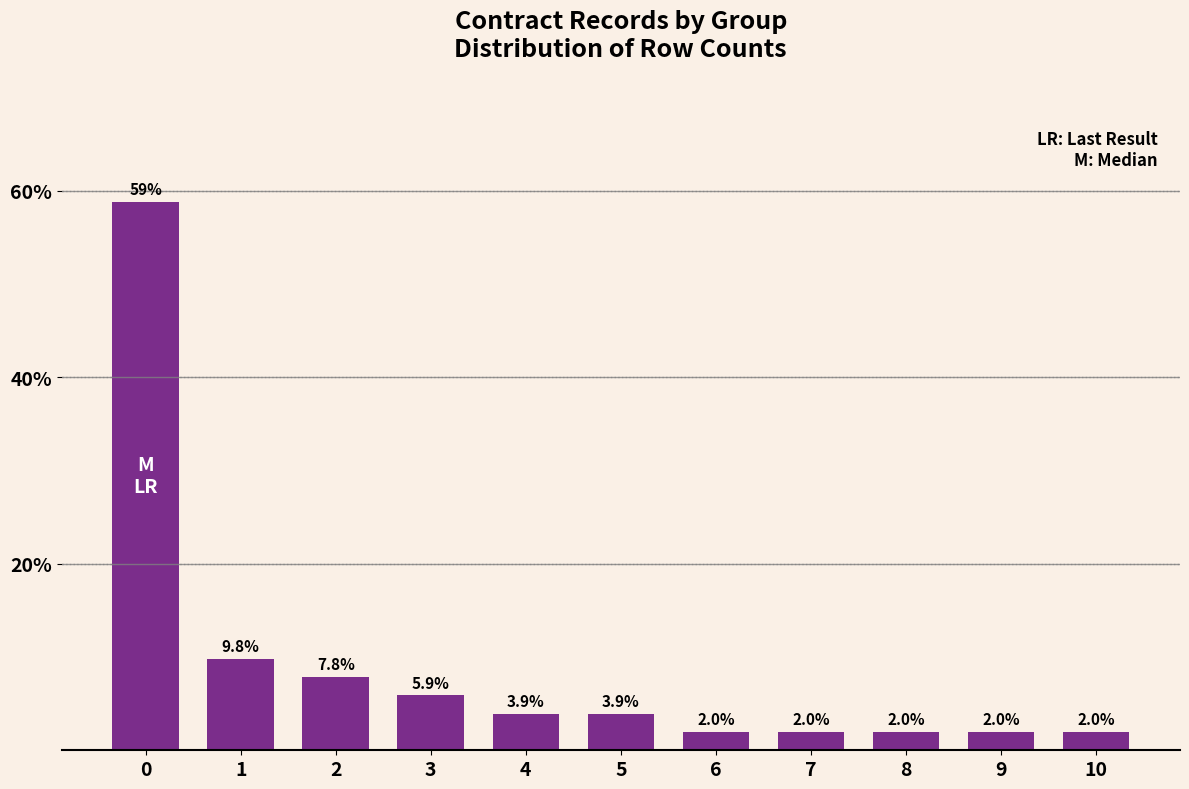

How many values are below 3?

5